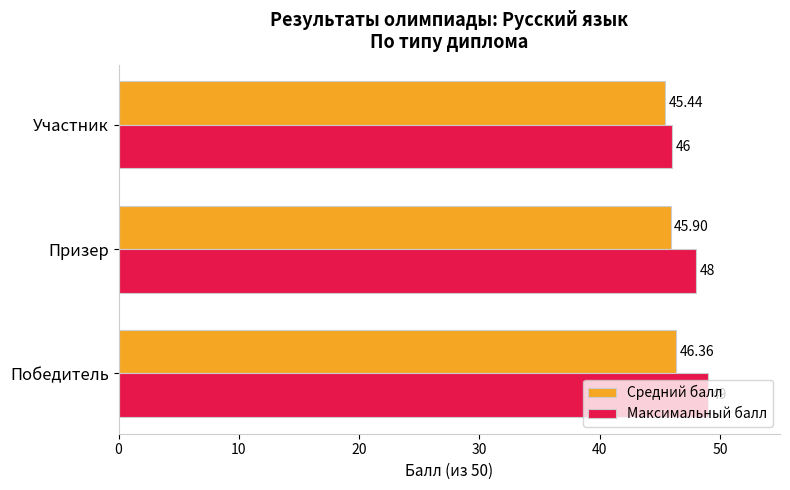

What is the average value of the Максимальный балл series?

47.7